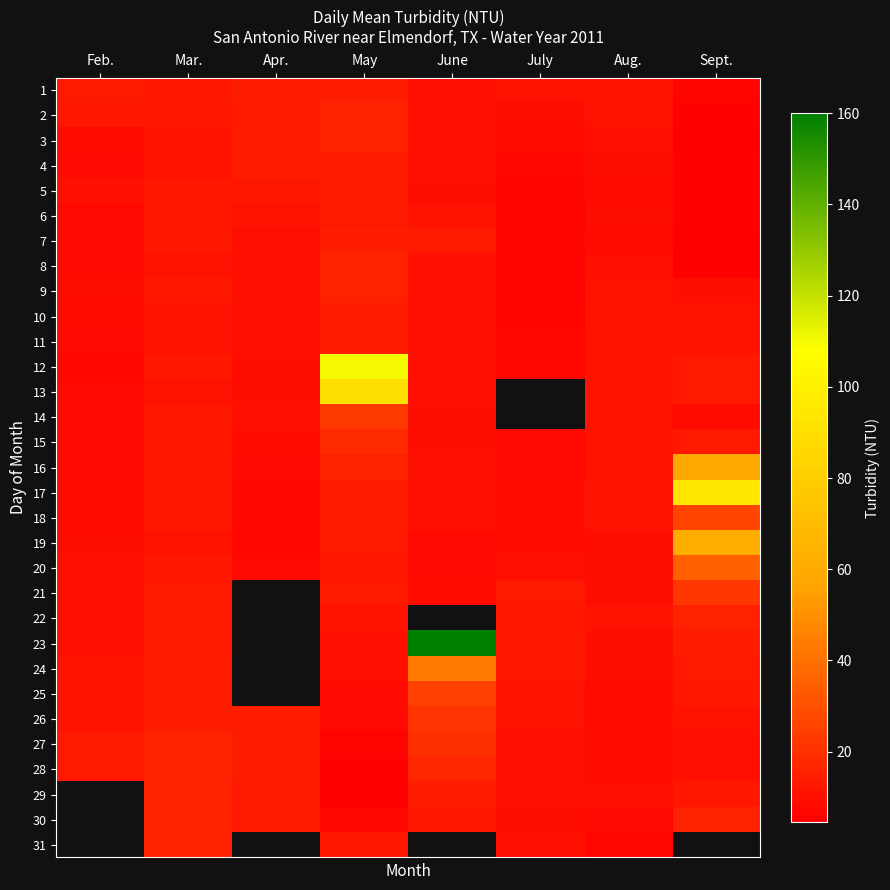

At which category is the sum across all series the highest?

May